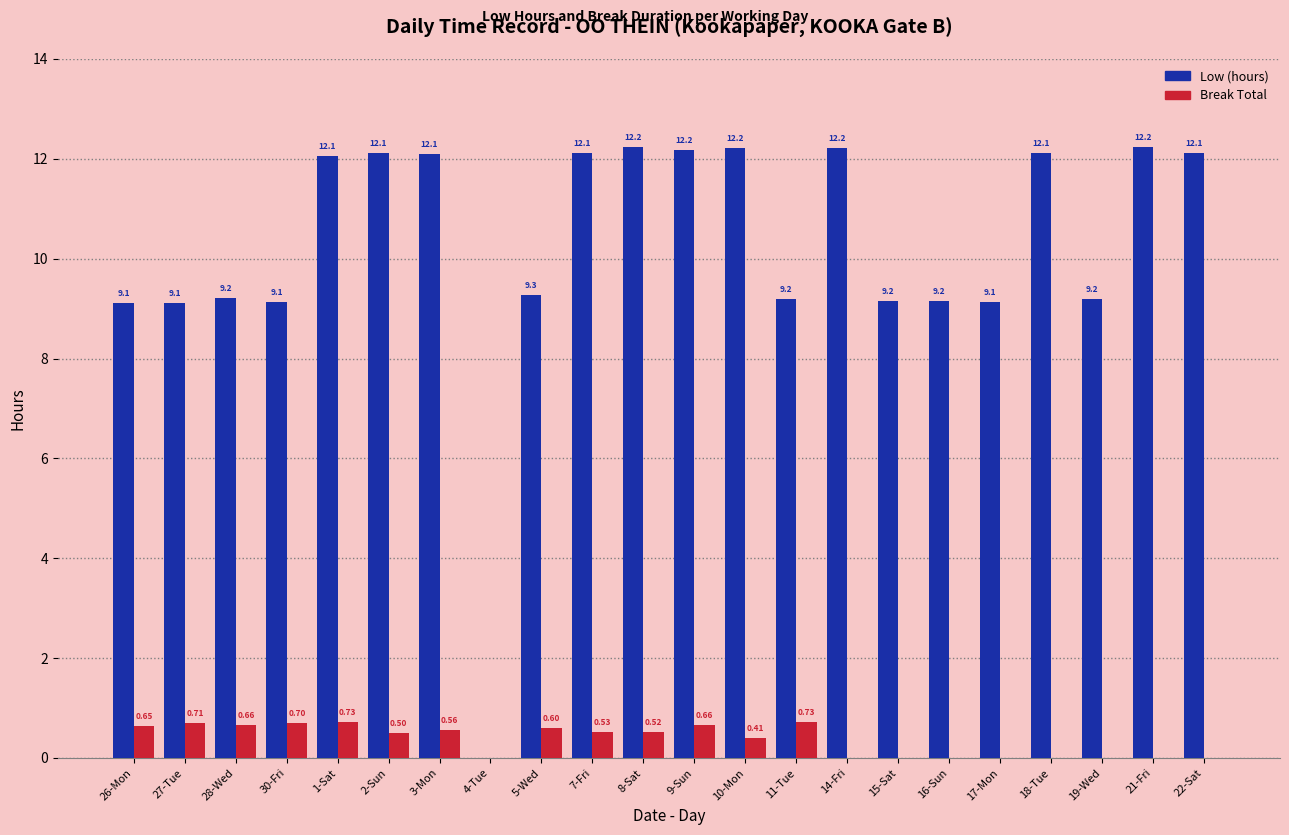

Which series has the largest total across all categories?

Low (hours)